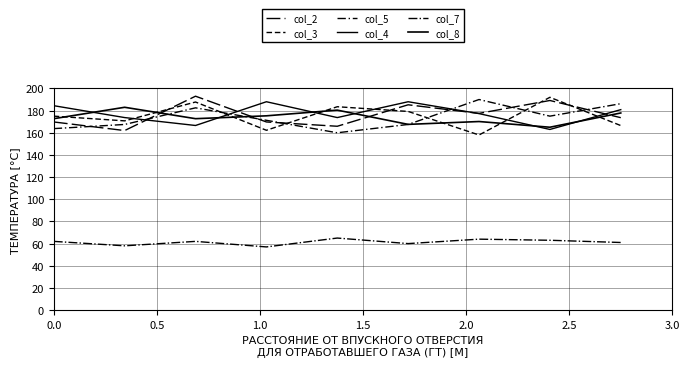

Rank the series by their maximum value, from lowest to highest.

col_7, col_8, col_4, col_5, col_3, col_2